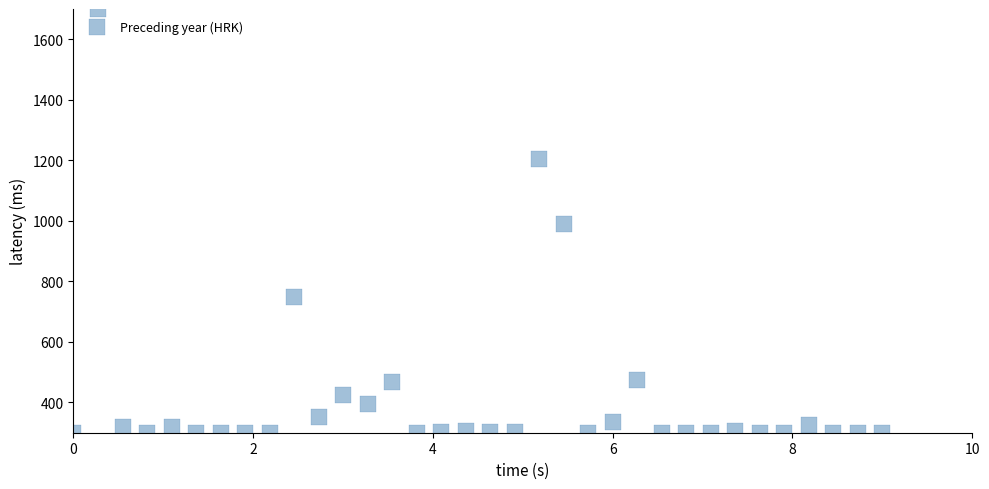

What is the range of X values (max minus min)?

9.0